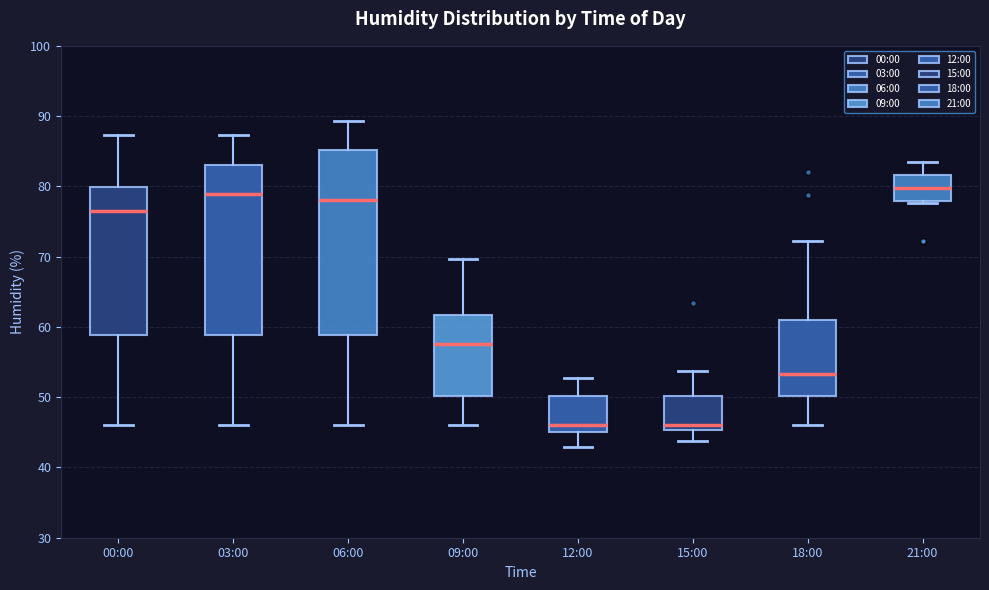

Where does the median line of the box for 21:00 sit on the y-axis? The values are not printed on the chart, so give them approximately, as read against the axis.

80